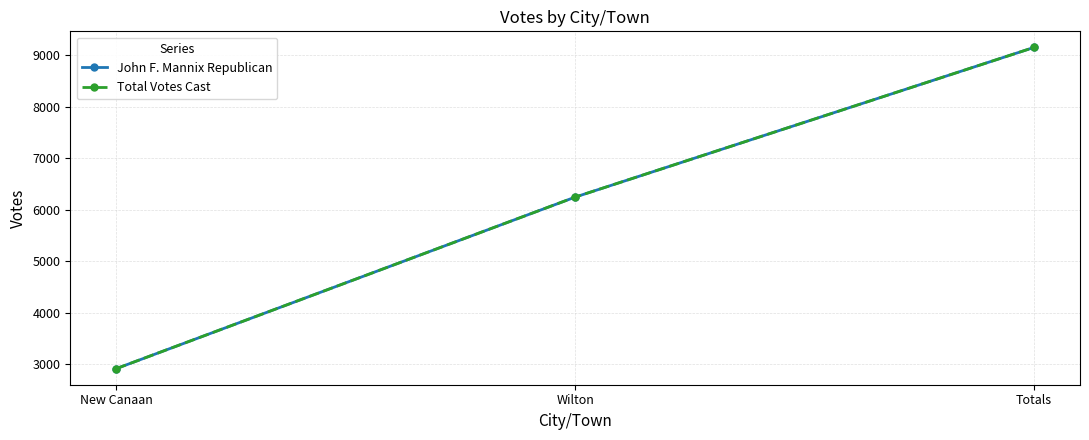

Rank the categories by Total Votes Cast value from lowest to highest.

New Canaan, Wilton, Totals